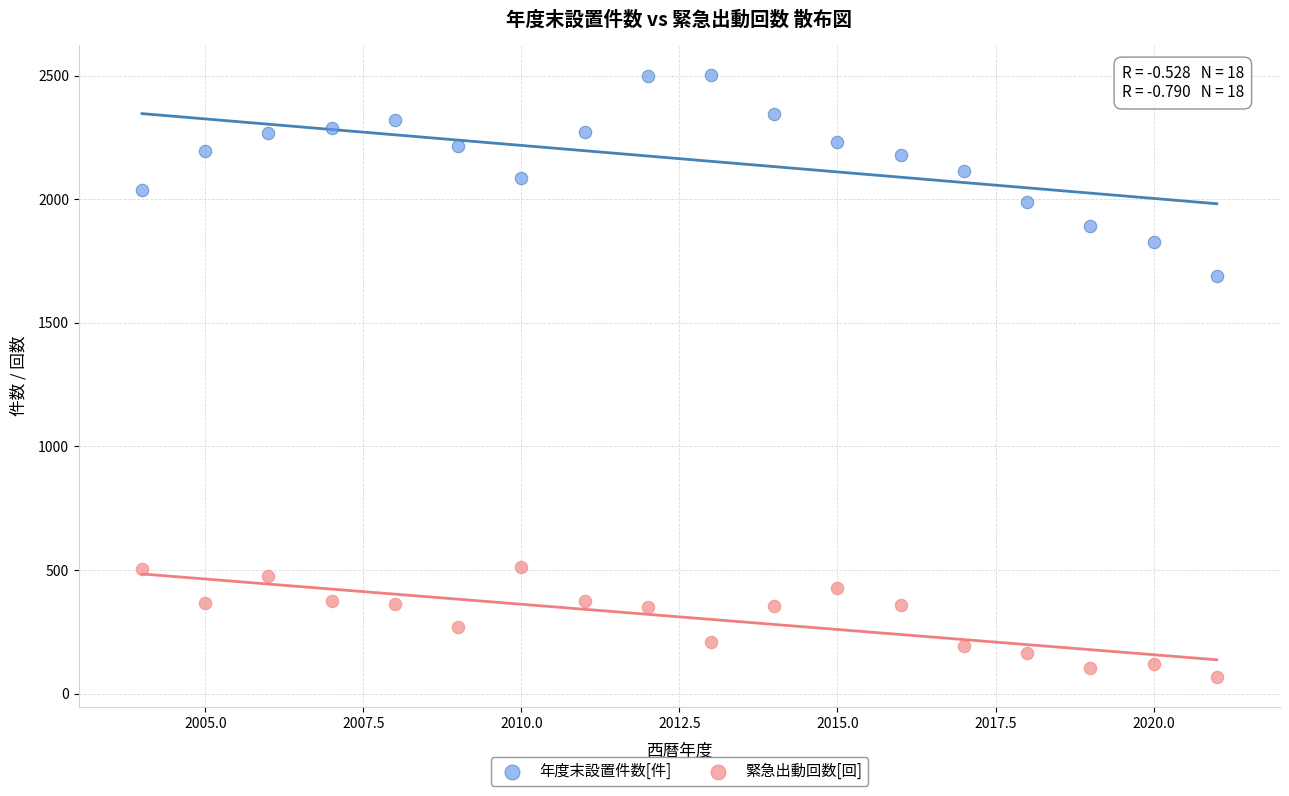

Across all data points, what is the range of X values (max minus min)?

17